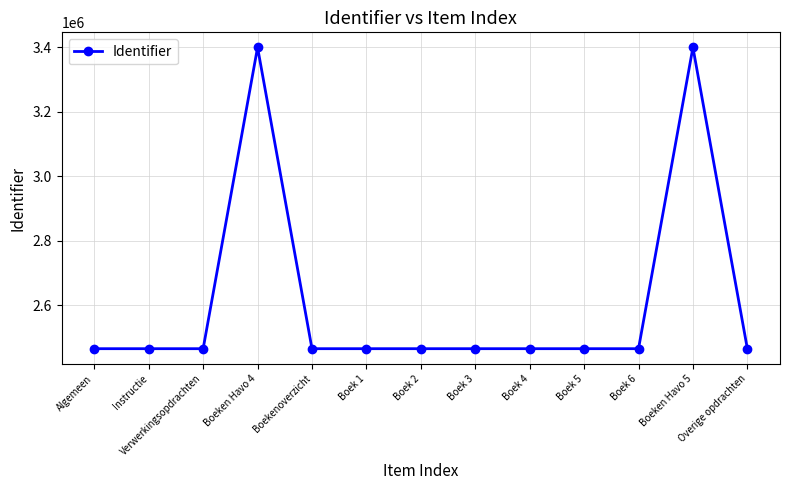

What is the maximum value shown in the chart?

3399660